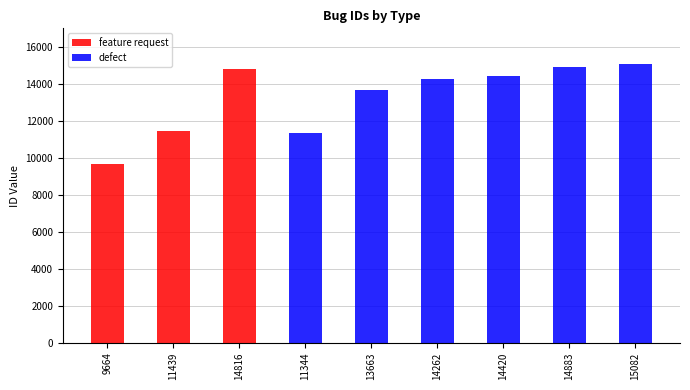

What is the label of the 5th bar from the right?

13663